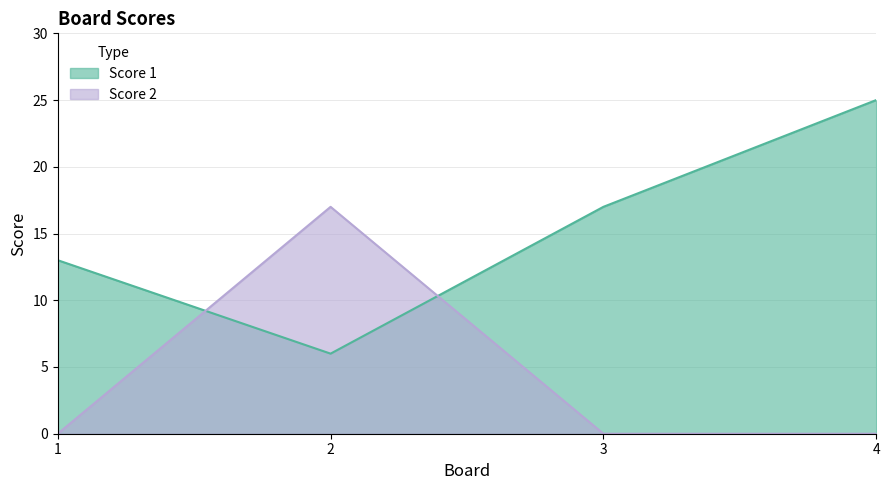

At which label does Score 1 reach its minimum?

2